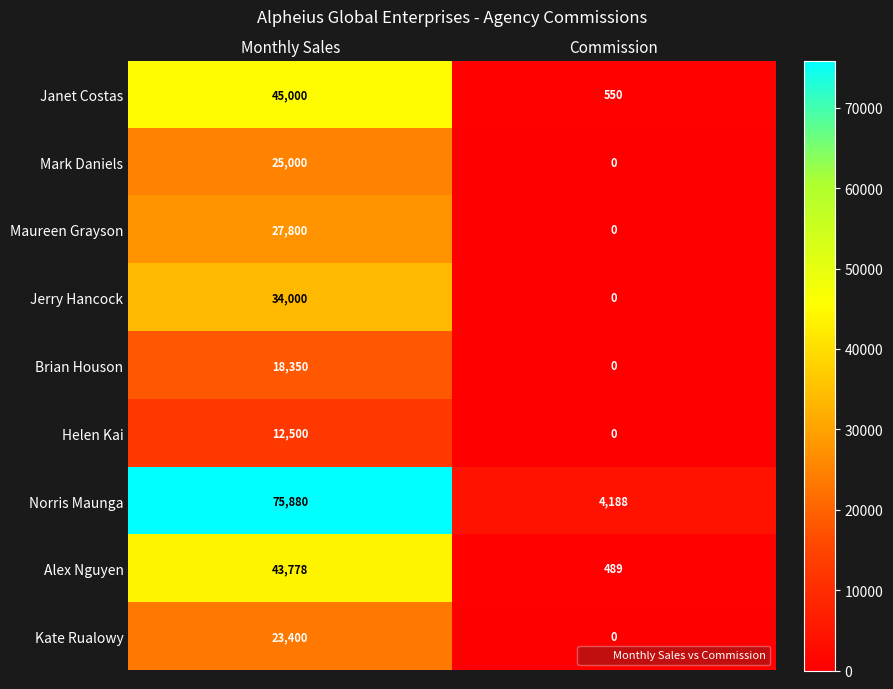

What value does the Helen Kai series have at Monthly Sales?

12500